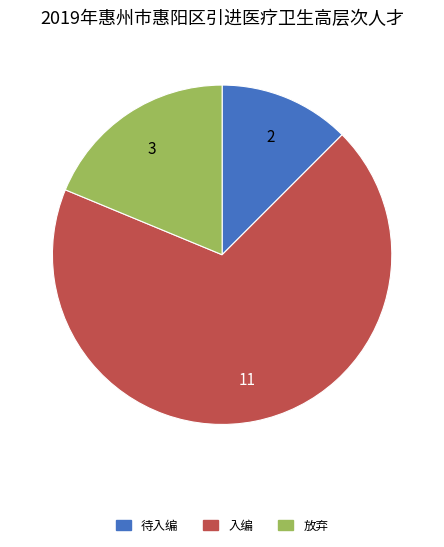

Does any single category account for the majority?

Yes